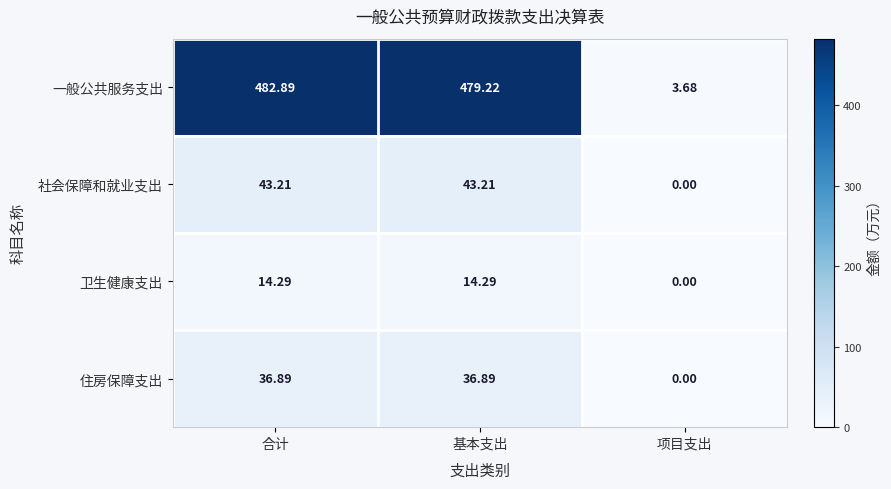

Count the number of data series in this chart.

4